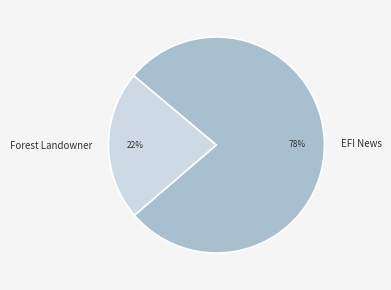

What is the majority slice?

EFI News